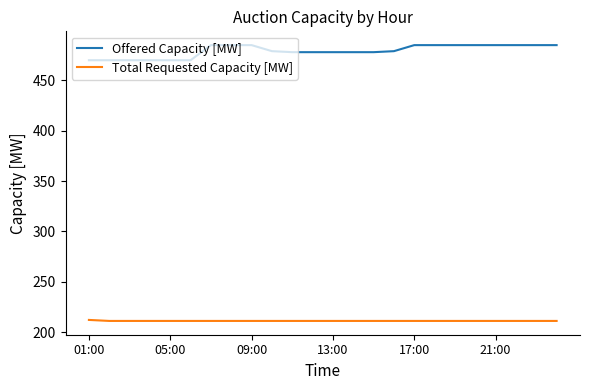

What is the difference between the maximum and minimum values in the Offered Capacity [MW] series?

15